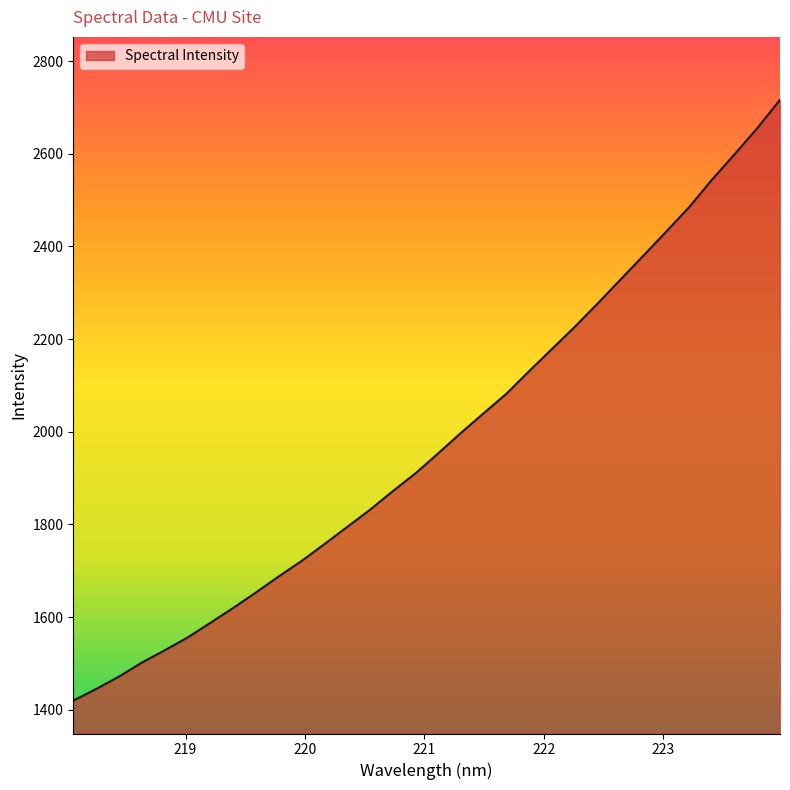

Does the chart display data point markers on the line(s)?

No